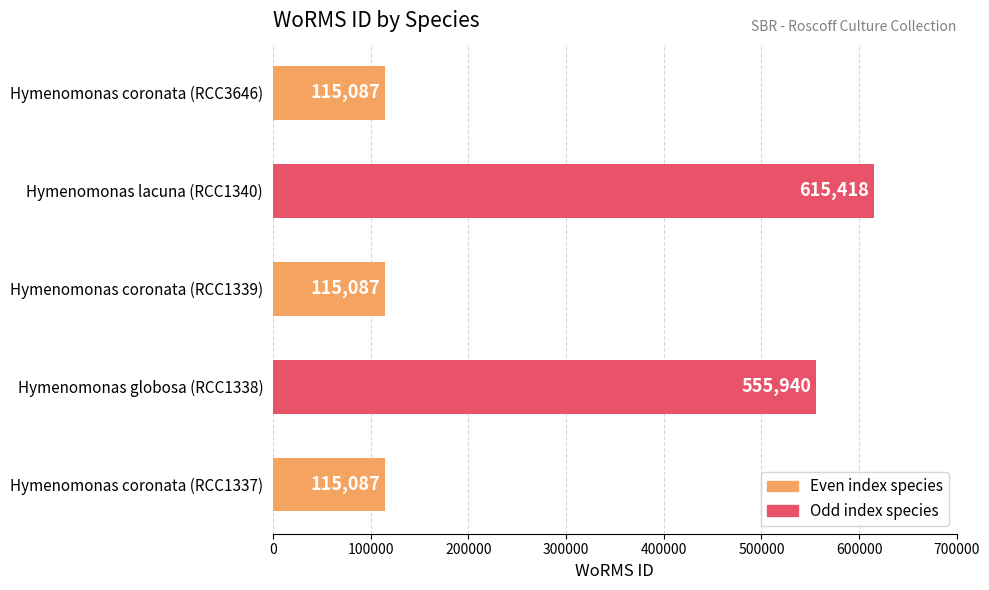

What is the difference between the maximum and second lowest values?

500331